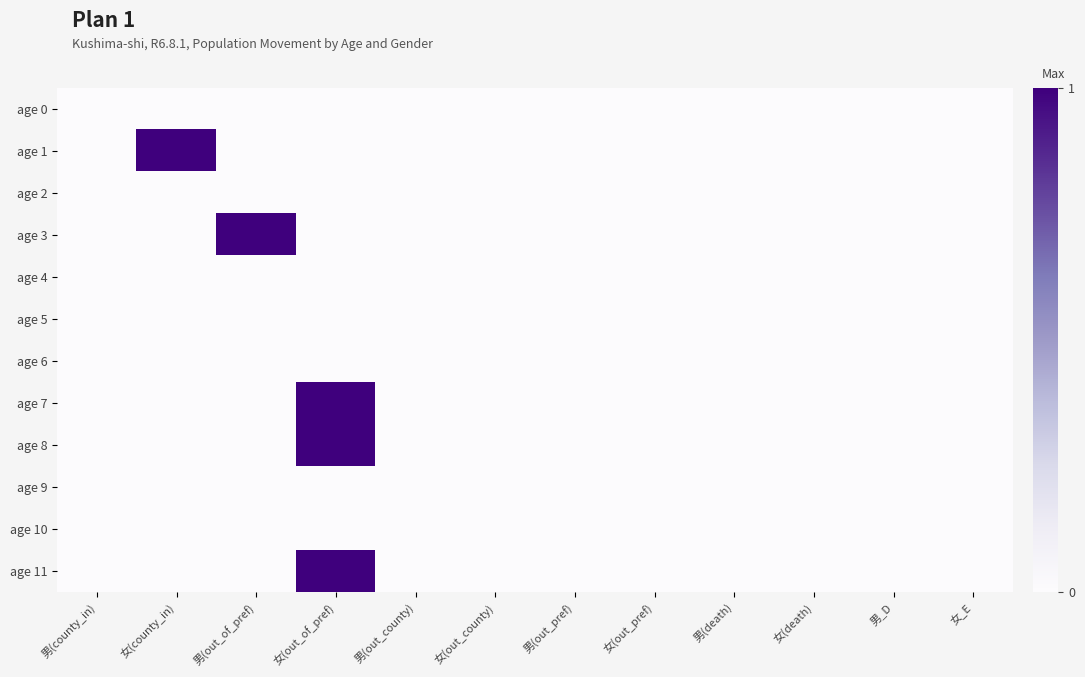

Which series has the largest range (max minus min)?

age 1